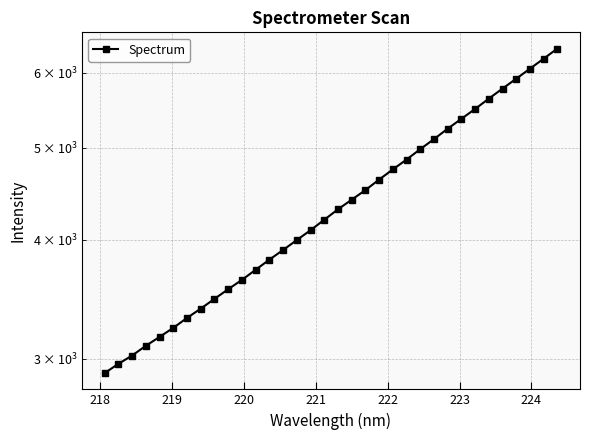

How many lines are shown in the chart?

1